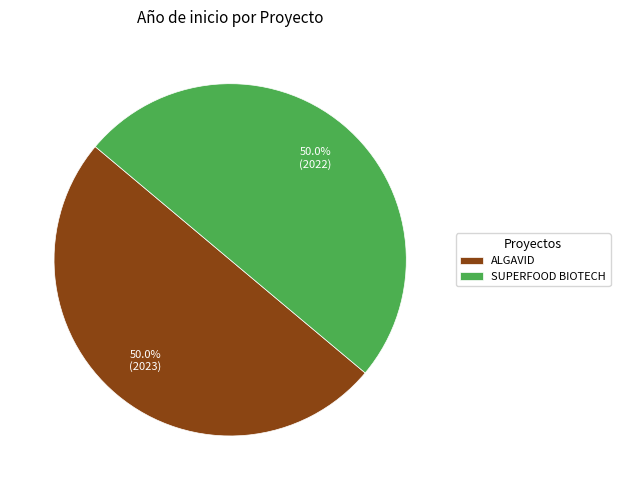

To the nearest percent, what portion does ALGAVID represent?

50%